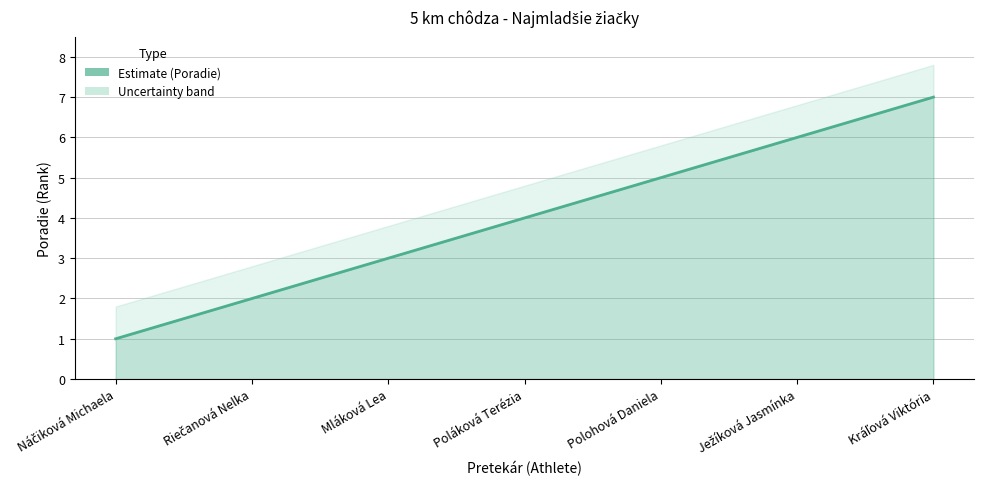

Rank the categories by value from highest to lowest.

Kráľová Viktória, Ježíková Jasmínka, Polohová Daniela, Poláková Terézia, Mláková Lea, Riečanová Nelka, Náčiková Michaela